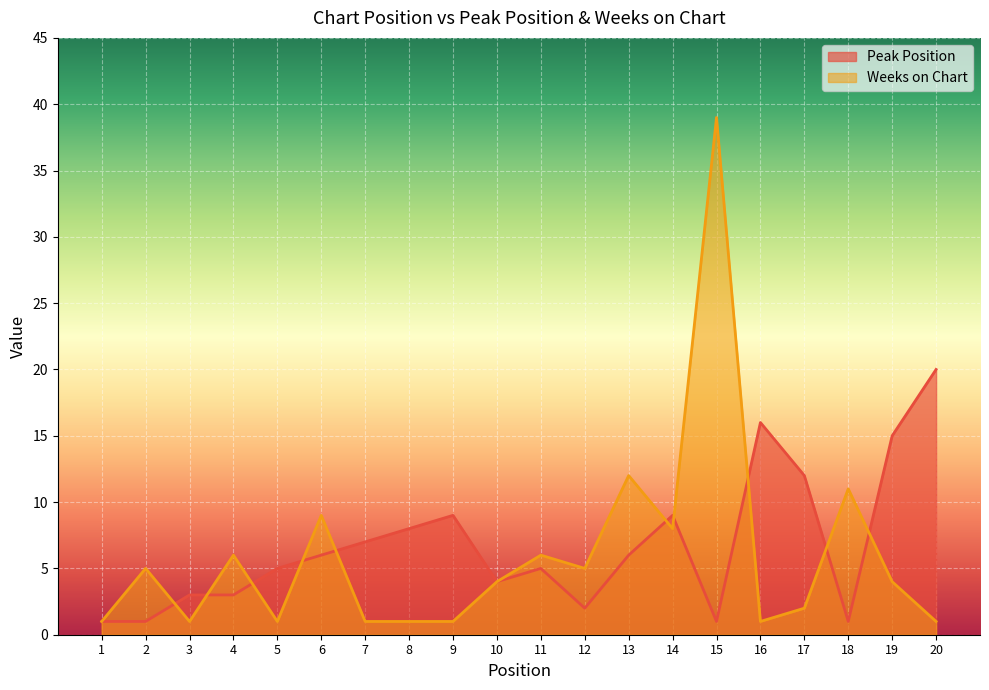

How many values in the Weeks on Chart series exceed 4?

9